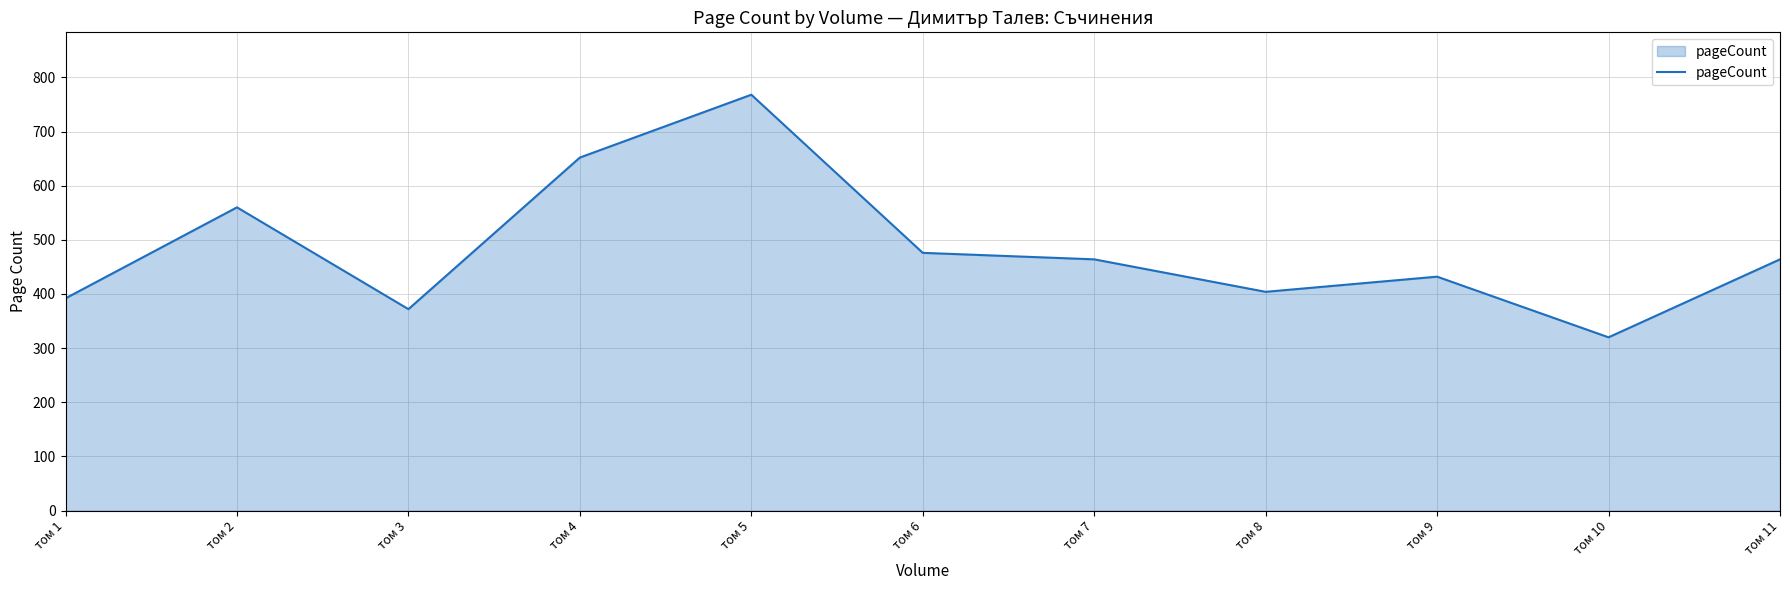

Is it true that the value at том 6 is 476?

True